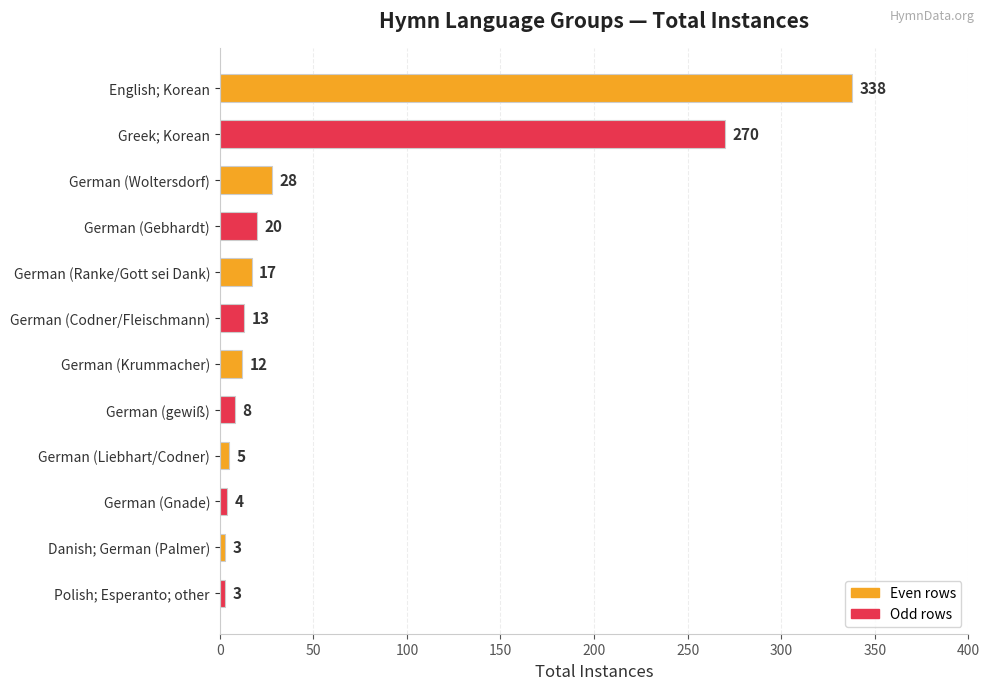

How many categories are shown in the chart?

12